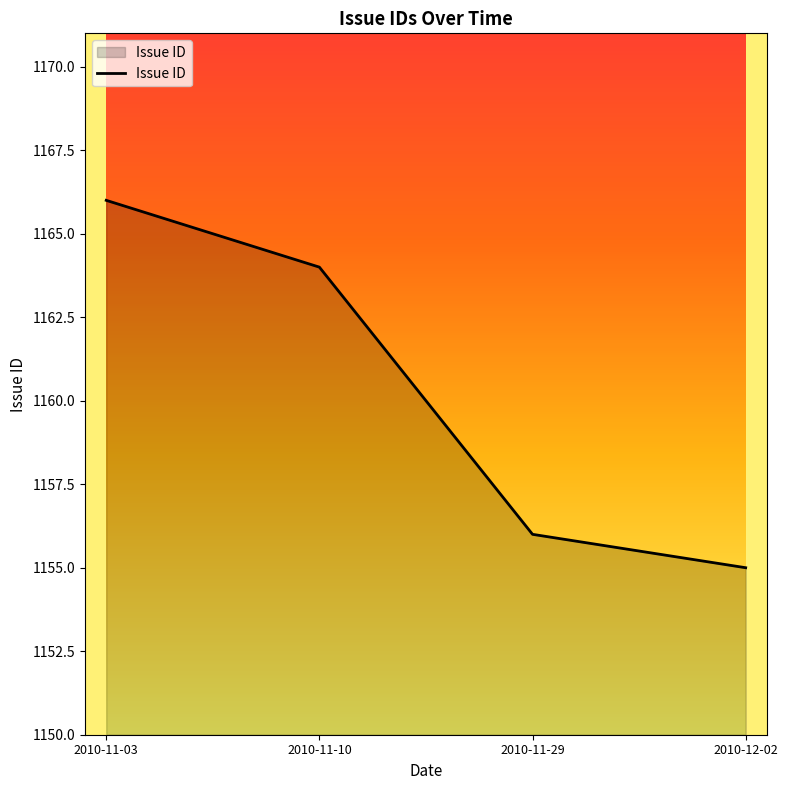

True or false: there are more than 0 points higher than both neighbors.

False